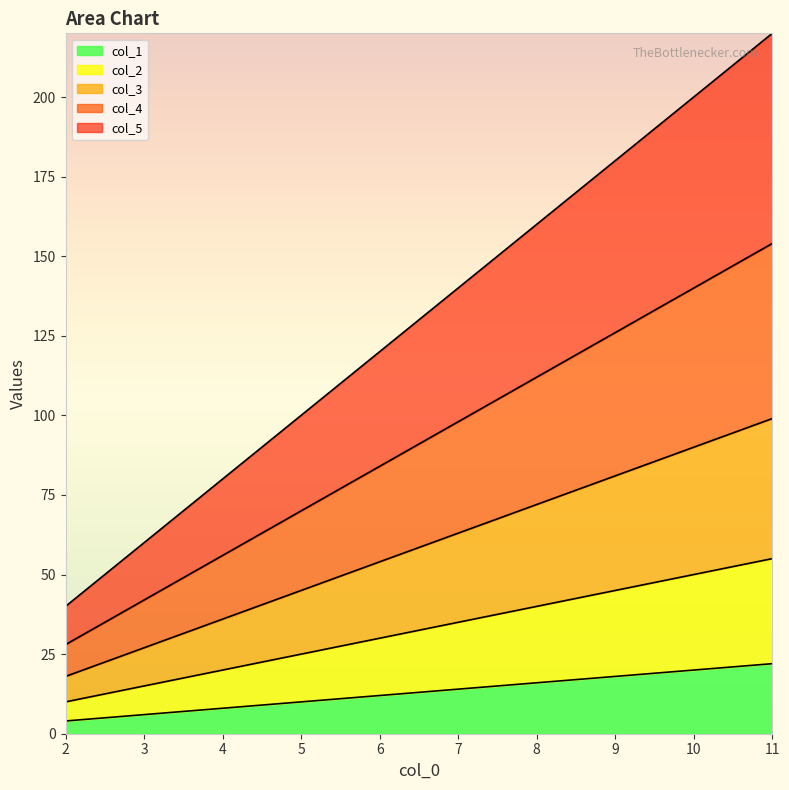

True or false: col_5 and col_3 intersect in this chart.

False